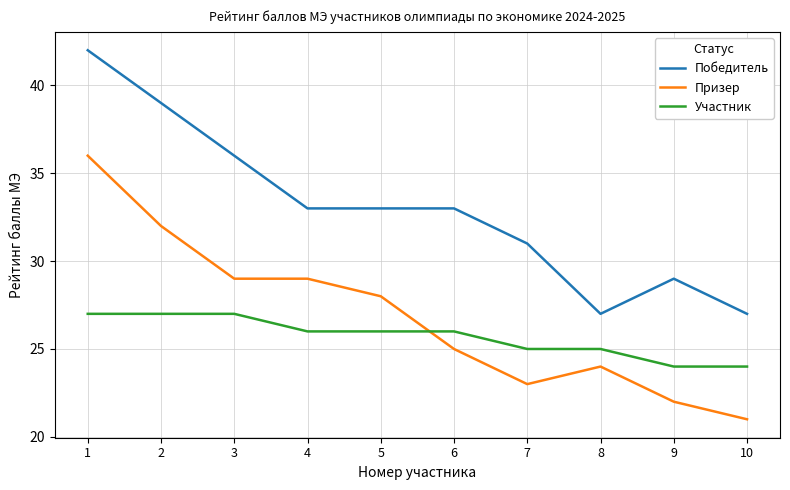

List the series in order of their overall mean, lowest first.

Участник, Призер, Победитель